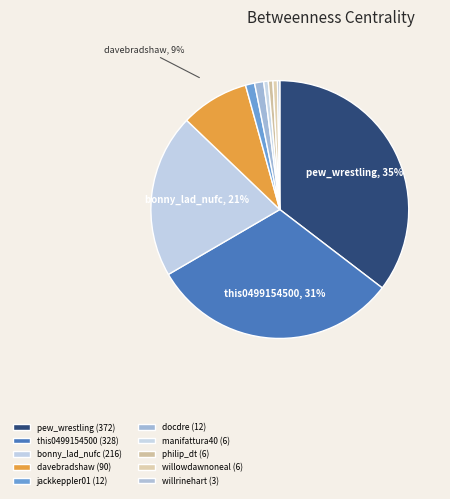

How many segments does this pie chart have?

10